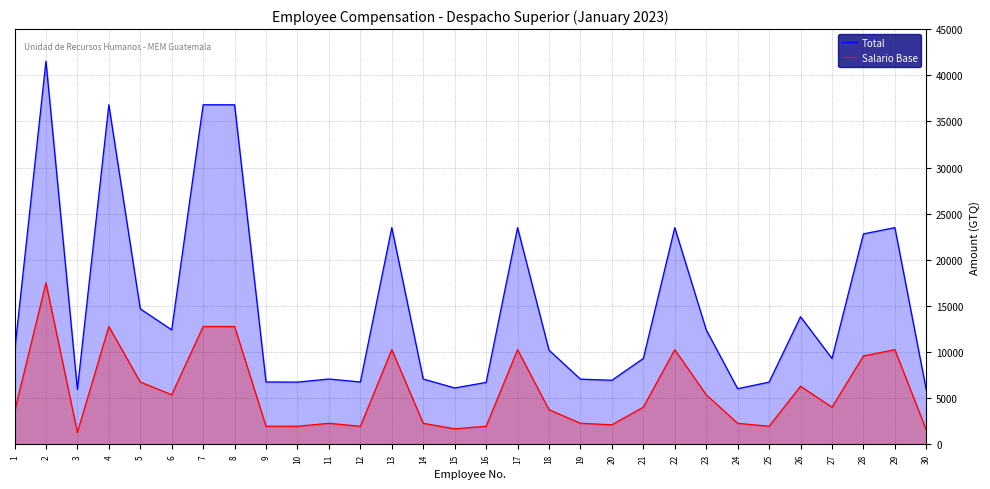

At which category is the sum across all series the highest?

2